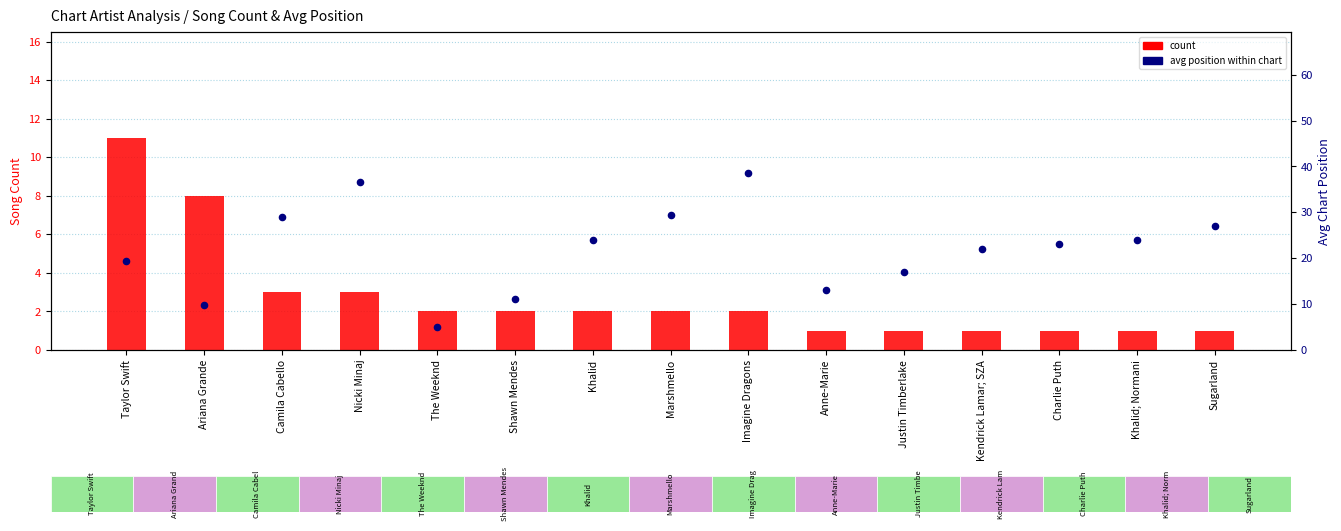

Which series has the largest total across all categories?

avg position (lower=better)